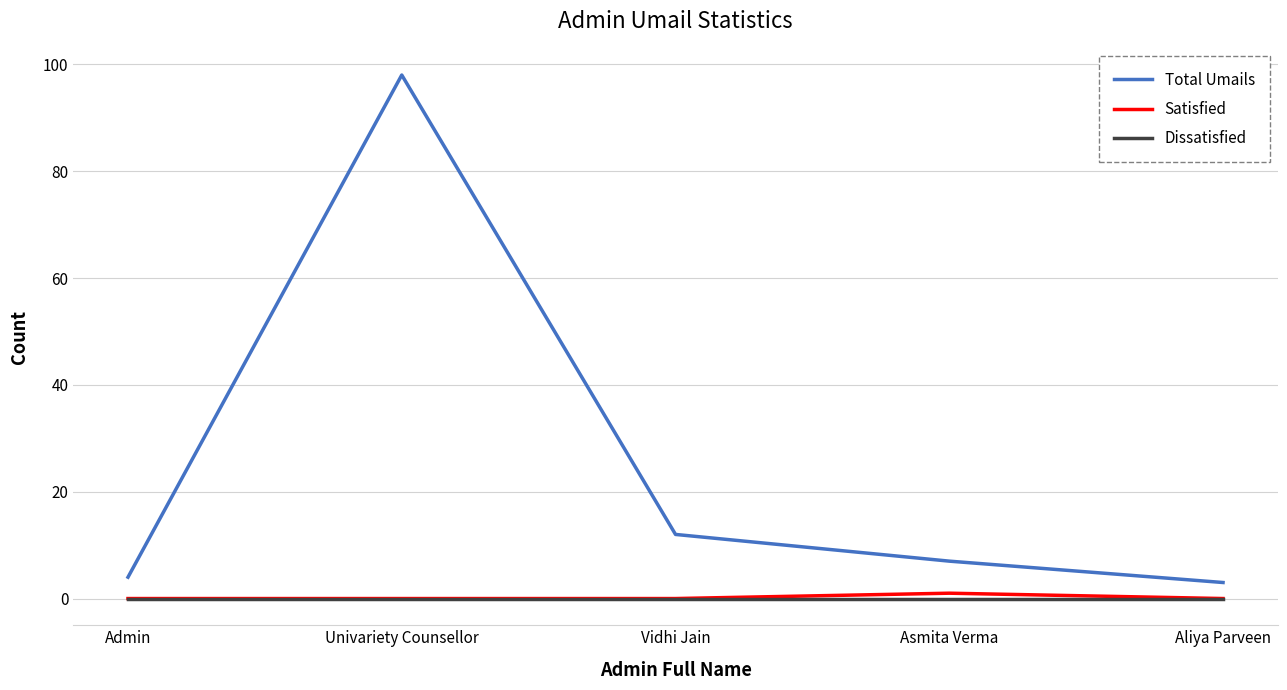

How many lines are shown in the chart?

3